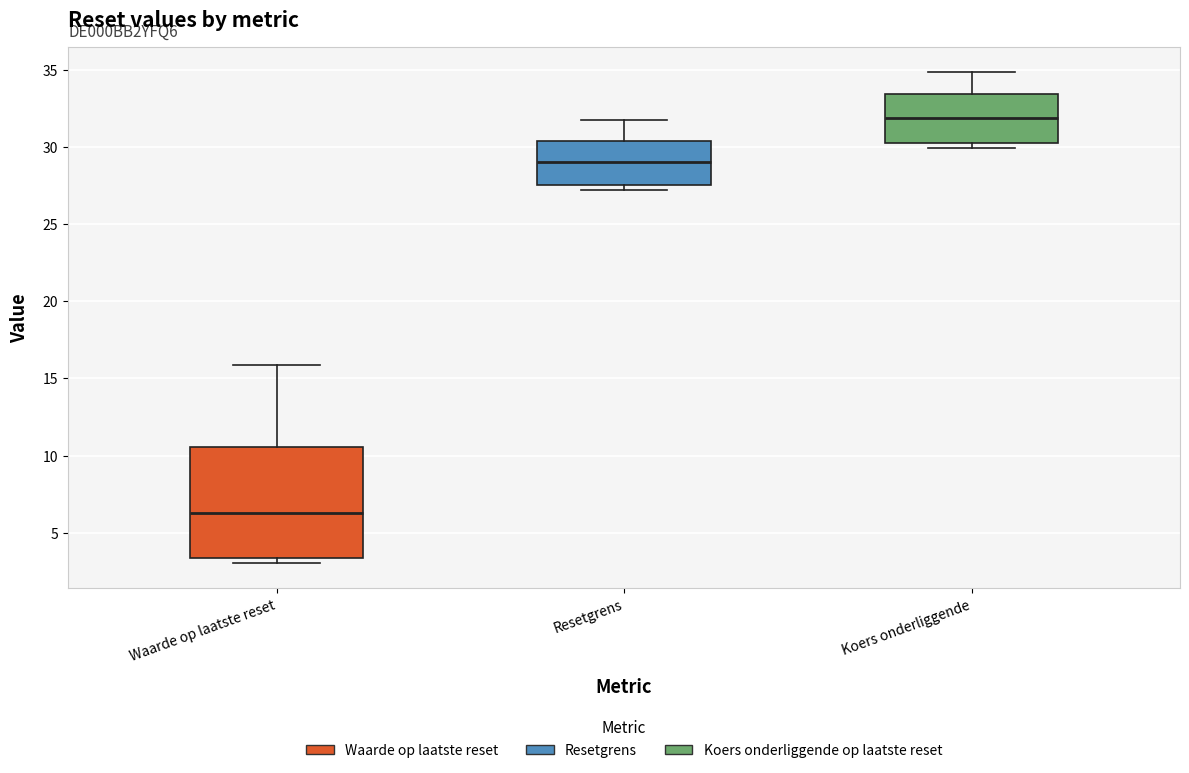

Where is the lower edge of the box for Waarde op laatste reset on the y-axis? The values are not printed on the chart, so give them approximately, as read against the axis.

3.5